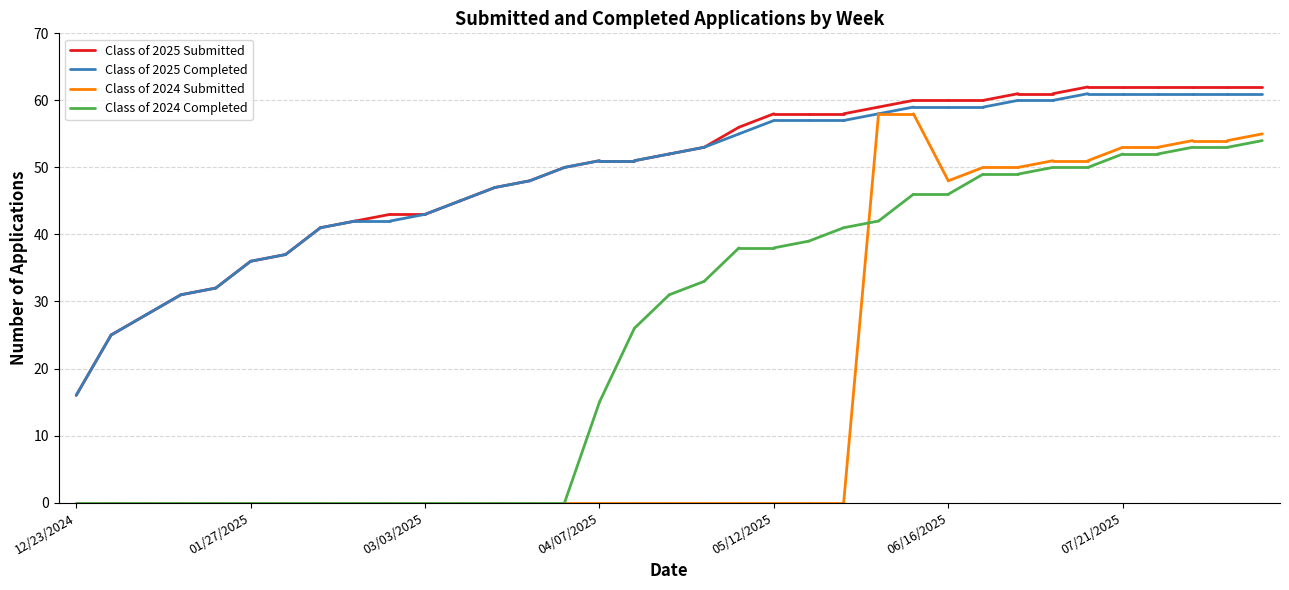

Between 12/23/2024 and 01/27/2025, which is larger?

01/27/2025